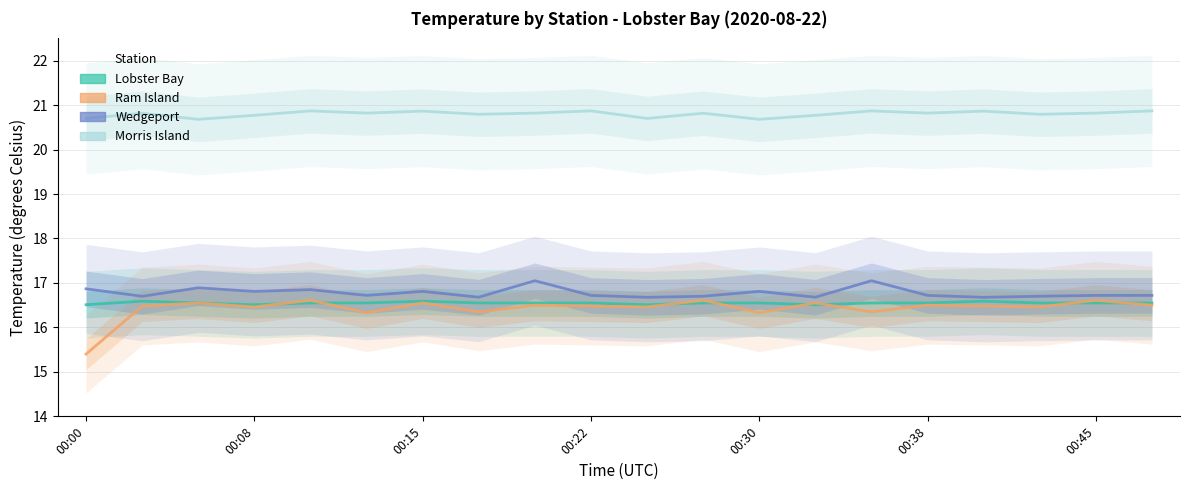

Which series has the largest total across all categories?

Morris Island